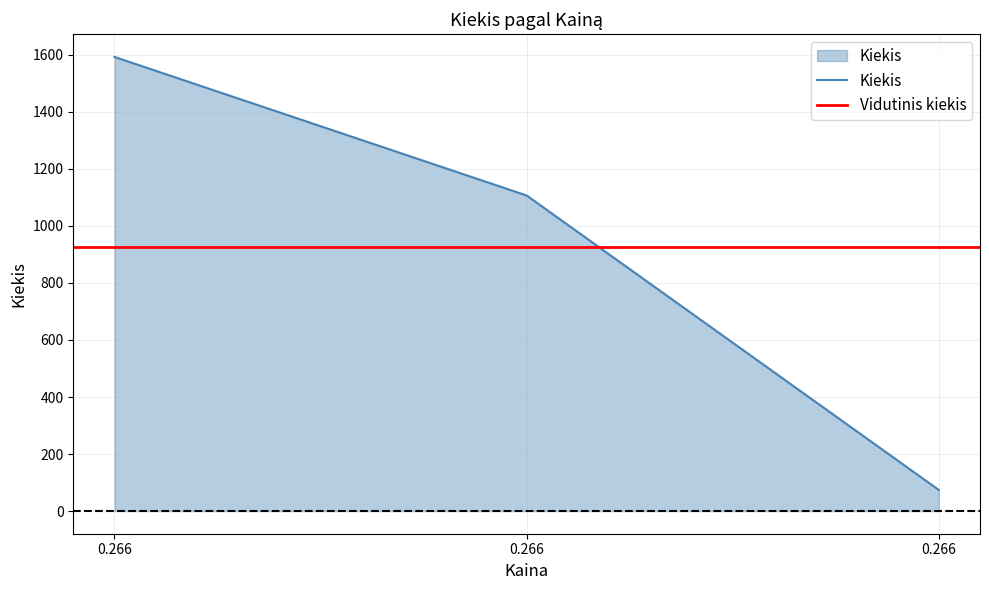

Reading left to right, transcribe all the data shown in this chart.

0.266=1593	0.266=1107	0.266=74